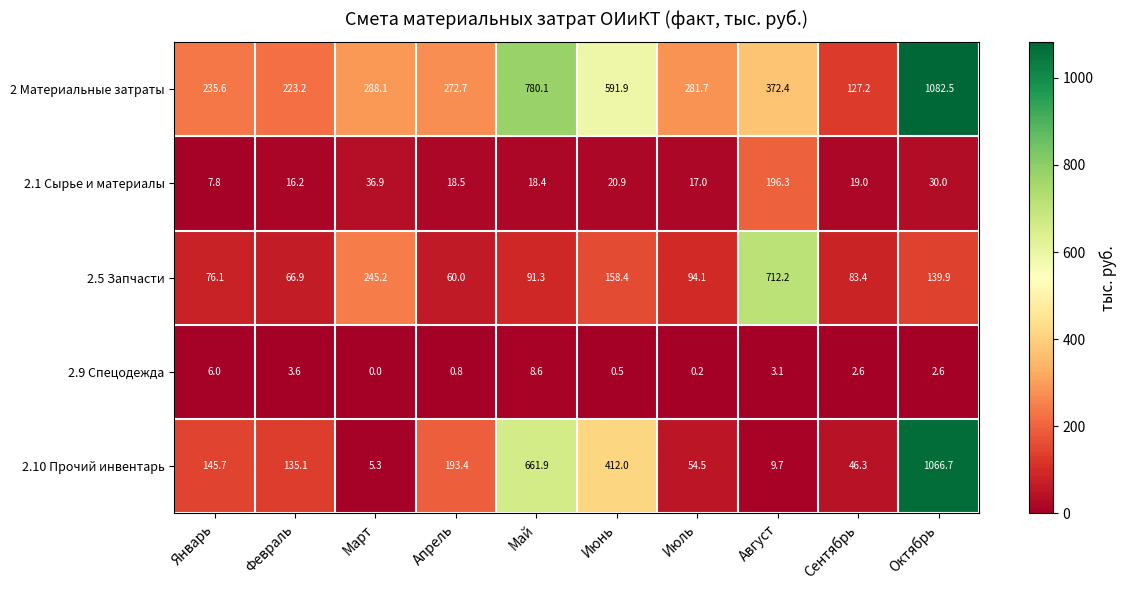

How many data points does each series have?

10